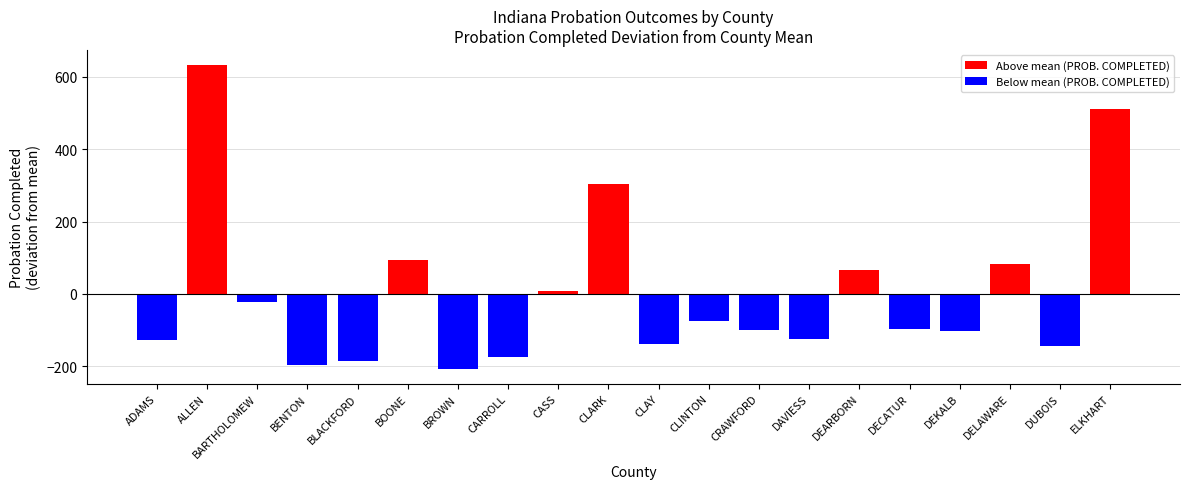

What is the greatest value displayed?

632.6